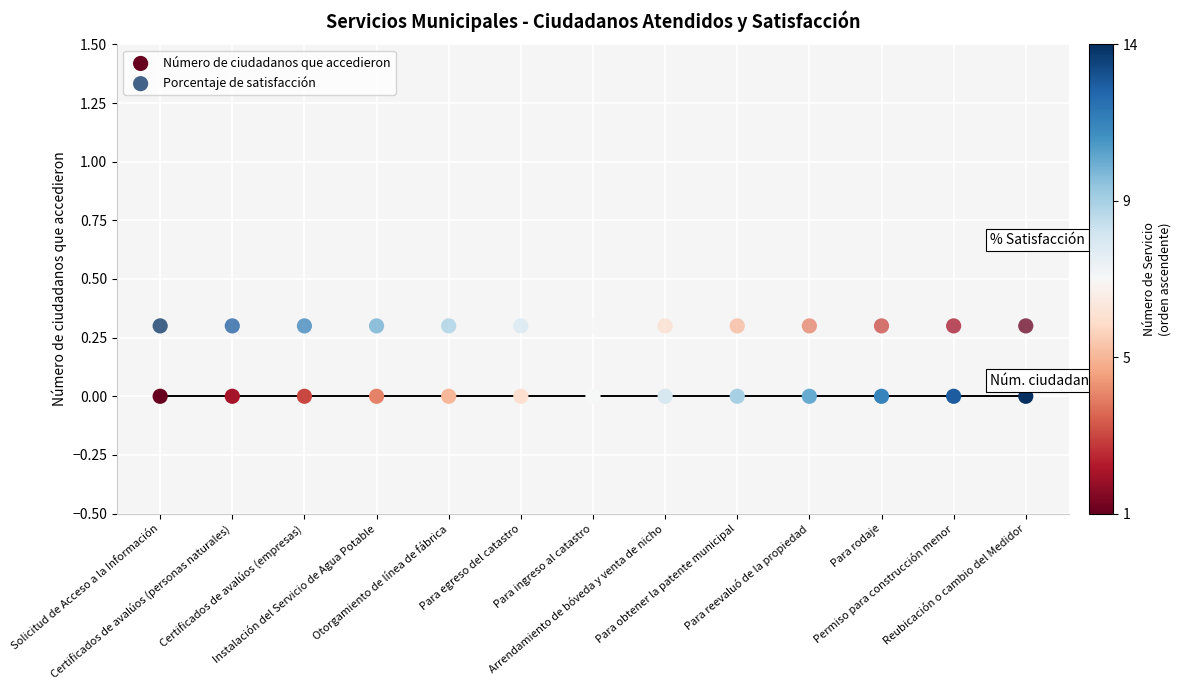

Which series reaches the minimum Y coordinate?

Número de ciudadanos que accedieron